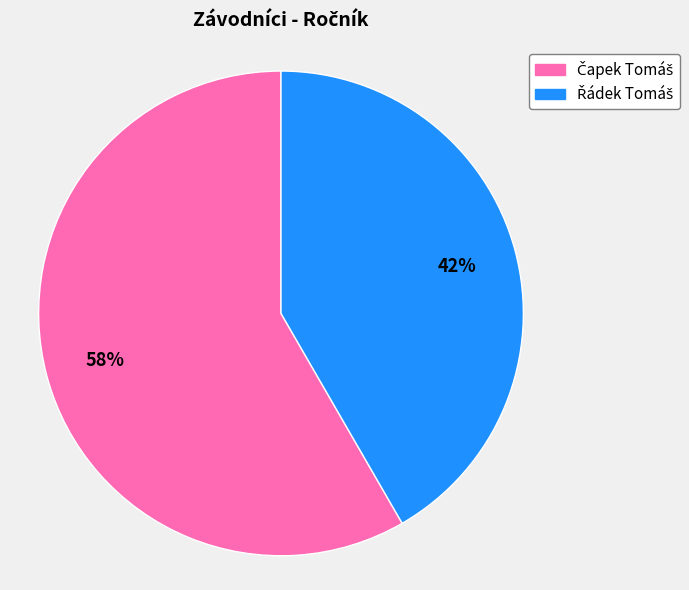

How many segments does this pie chart have?

2